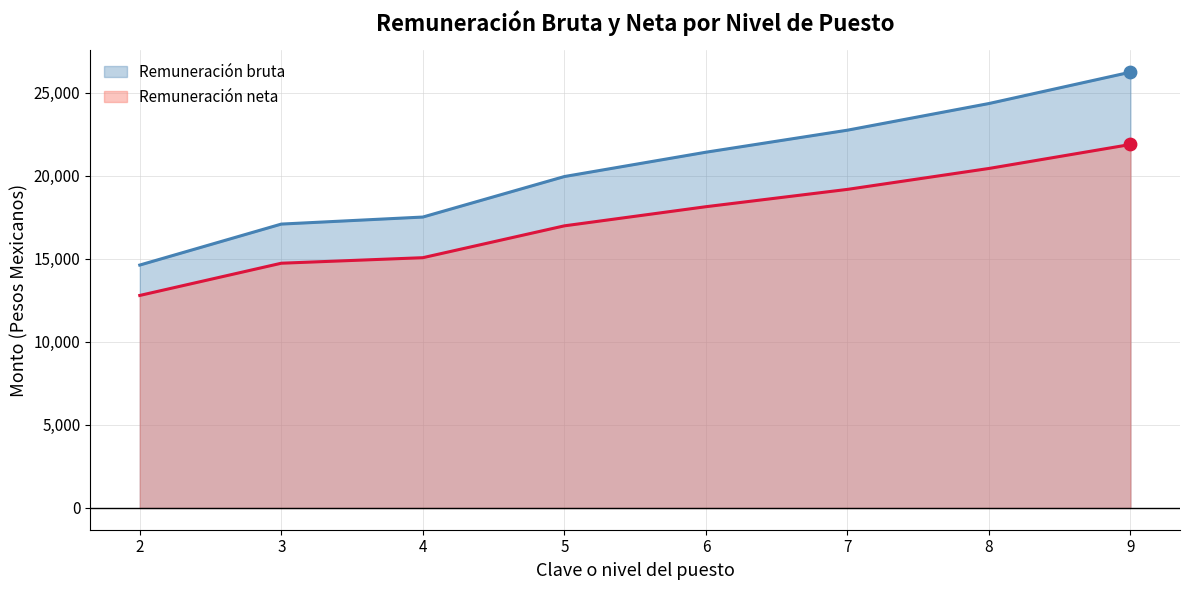

At how many categories does at least one series exceed 14148?

8